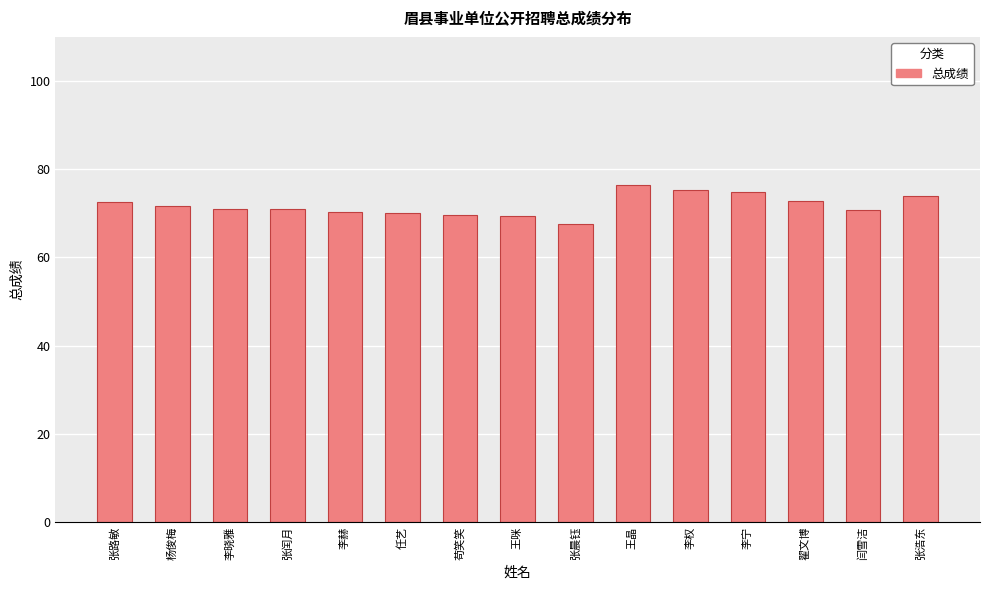

How many bars are there in total?

15